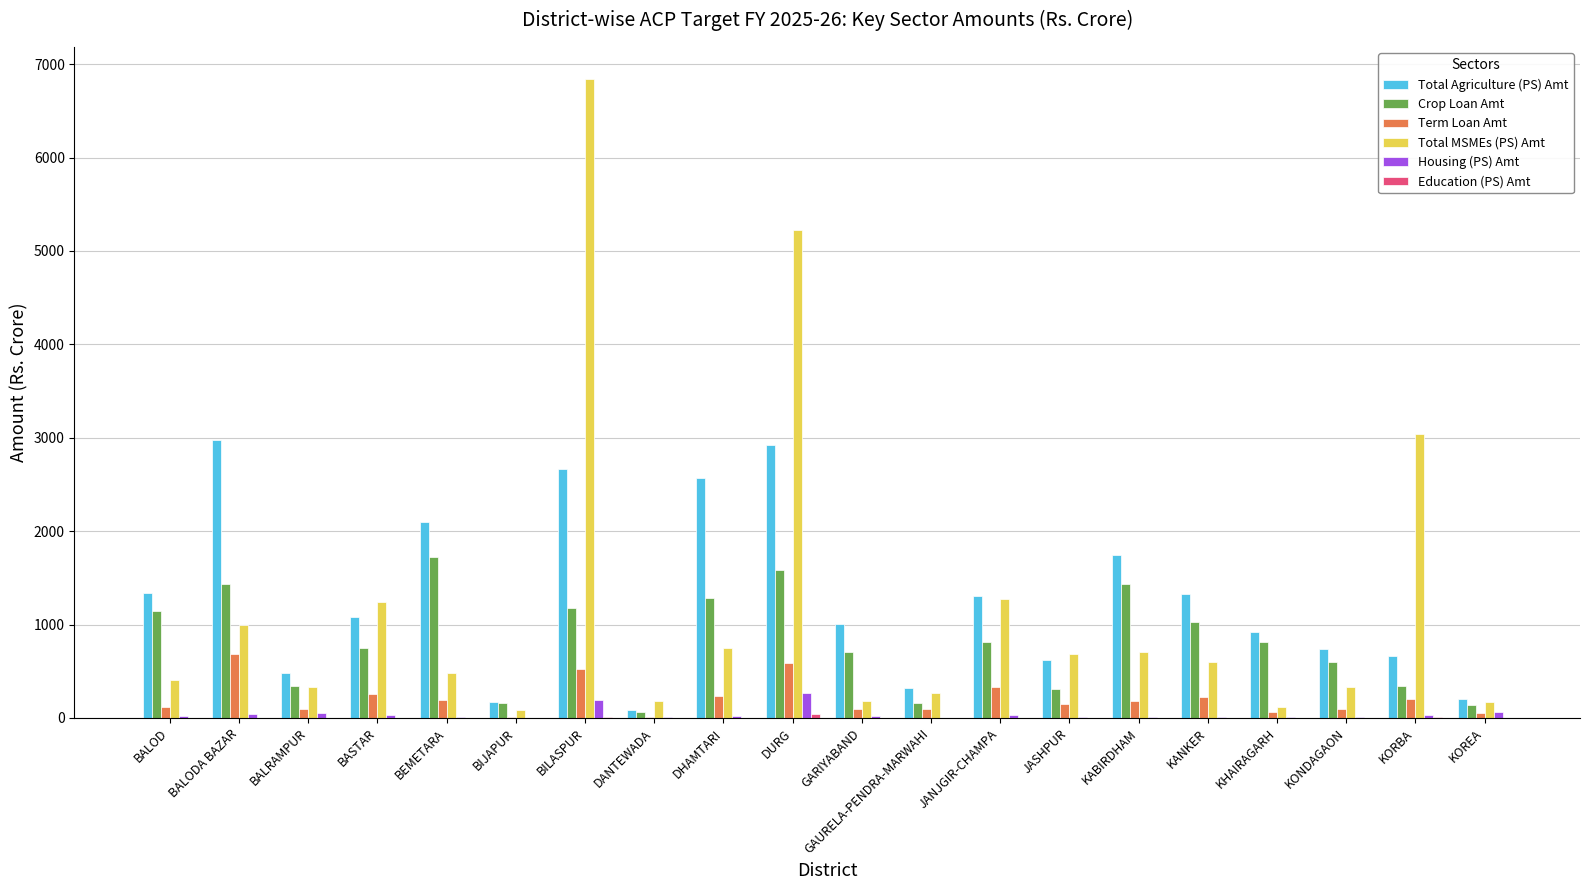

What is the average value of the Term Loan Amt series?

210.7